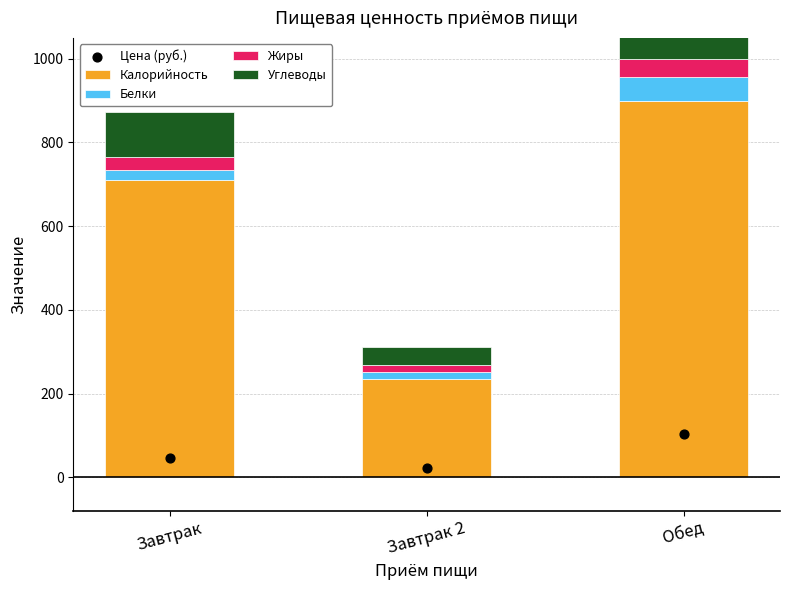

At how many categories does at least one series exceed 719?

1